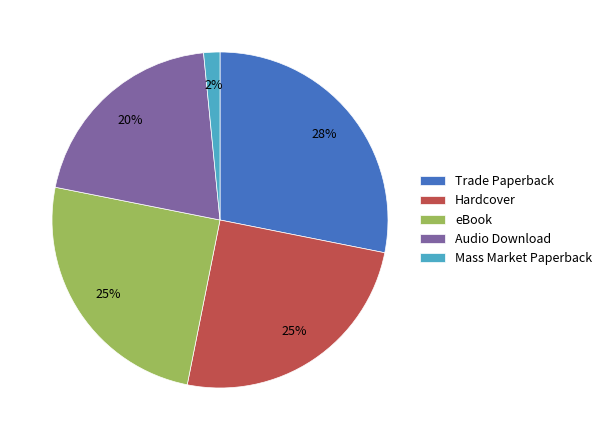

To the nearest percent, what percentage of the pie is eBook?

25%